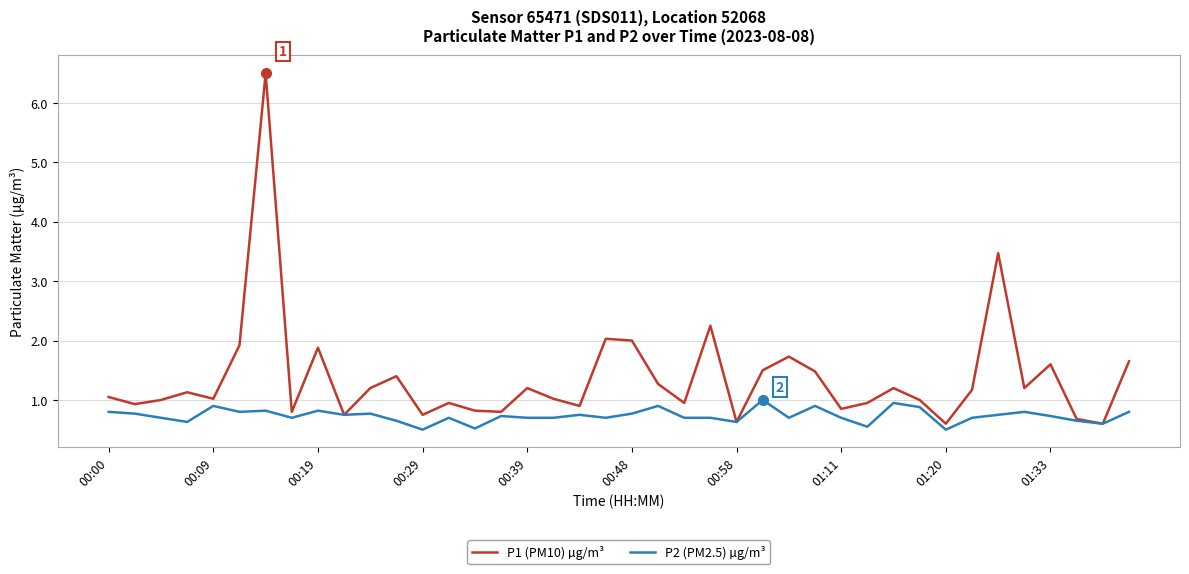

Which series has the widest spread of values?

P1 (PM10) µg/m³